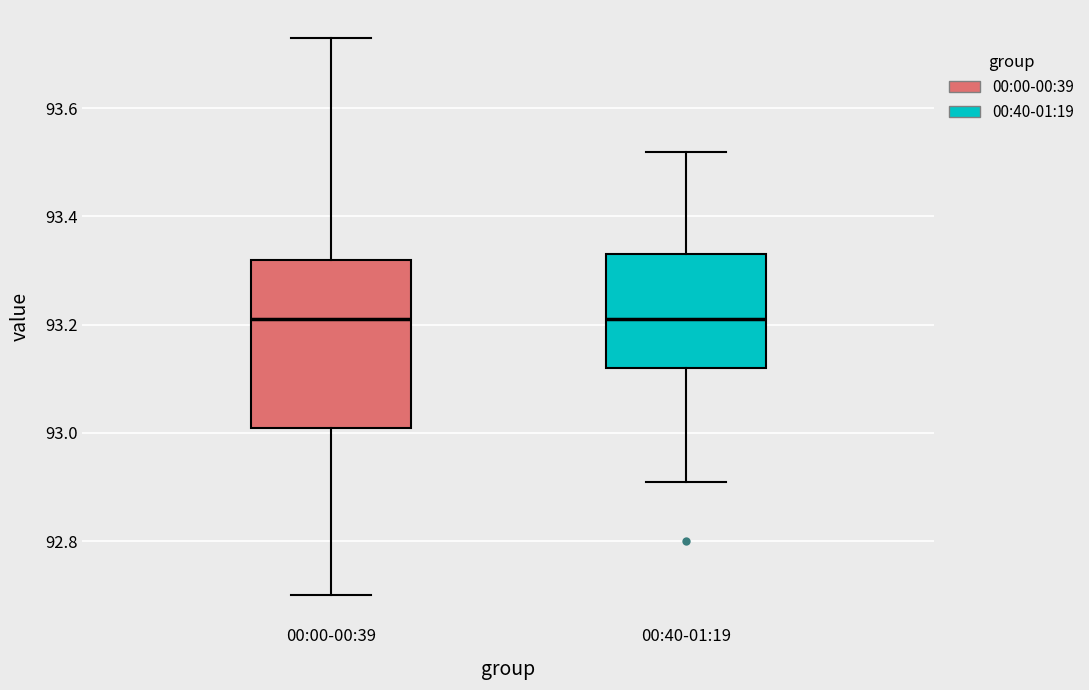

Reading left to right, read every box against the y-axis: the position of its median line, the range the box covers, and the ends of its whiskers. The values are not printed on the chart, so give them approximately, as read against the axis.

00:00-00:39: median 93.22, box 93.02 to 93.32, whiskers 92.70 to 93.74
00:40-01:19: median 93.22, box 93.12 to 93.34, whiskers 92.92 to 93.52